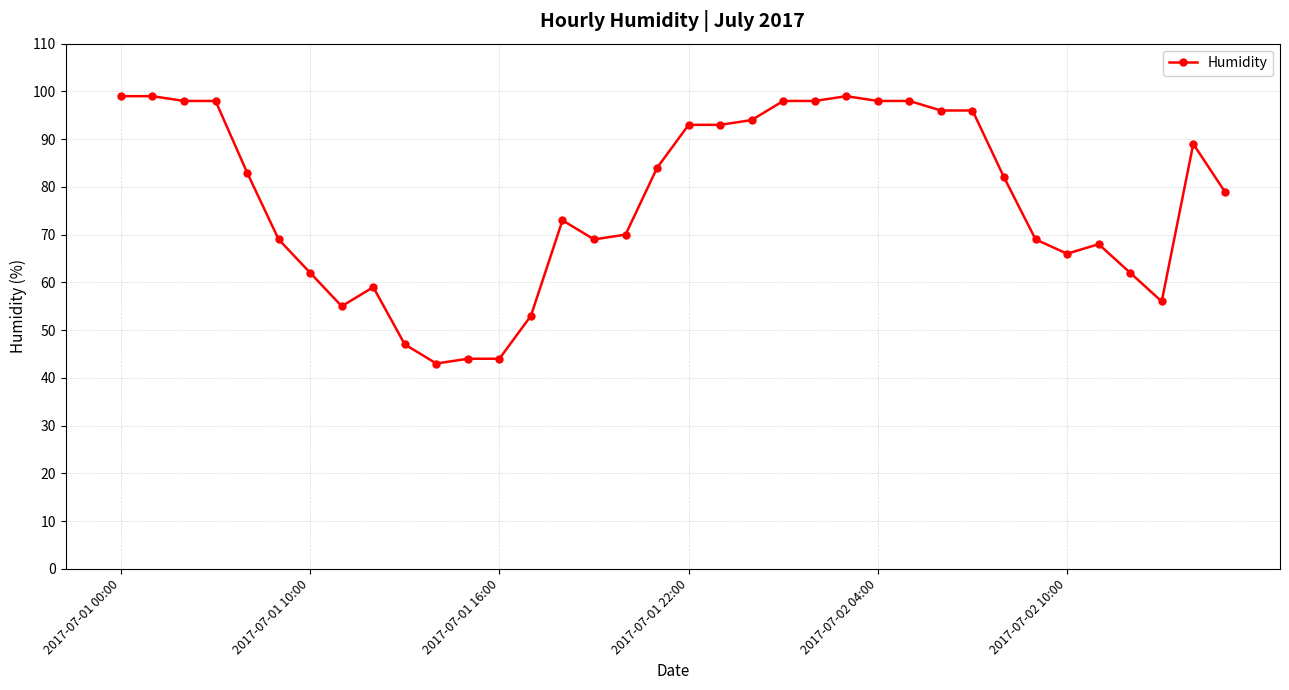

What is the minimum value shown in the chart?

43